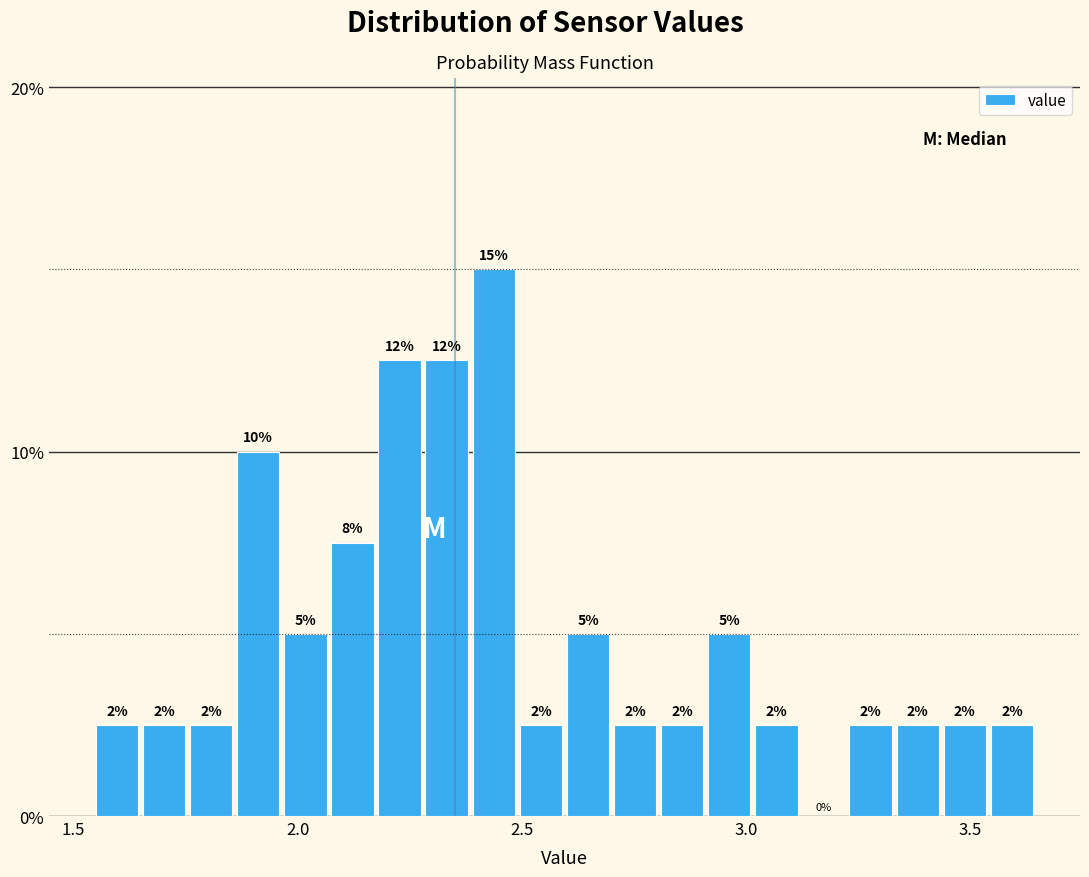

Around what value on the x-axis is the tallest bar? Give the approximate position of its centre, as read against the axis.

2.45